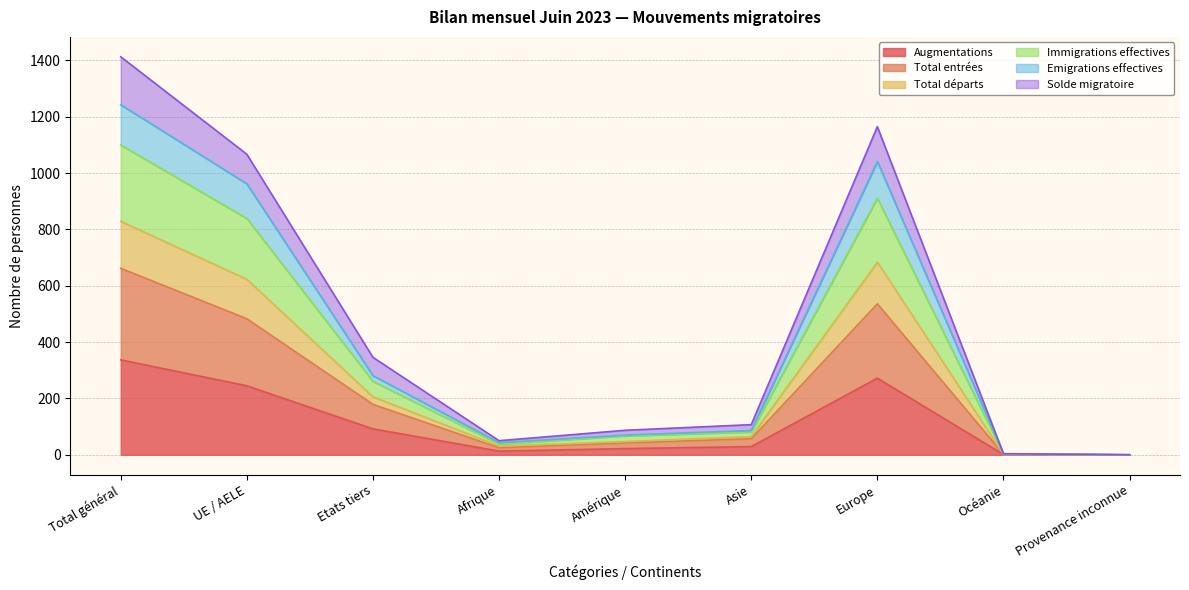

What are all the series names shown in the legend?

Augmentations, Total entrées, Total départs, Immigrations effectives, Emigrations effectives, Solde migratoire